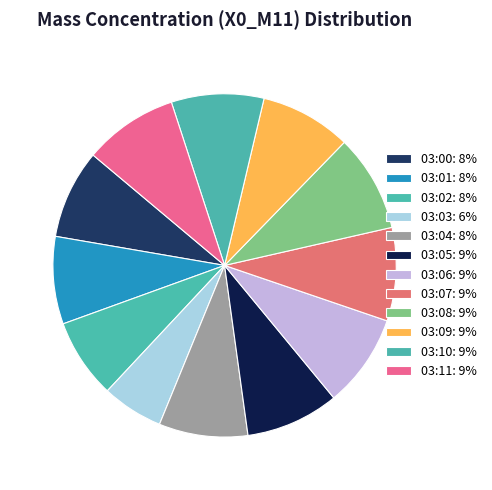

True or false: 03:03 accounts for 6% of the total.

True